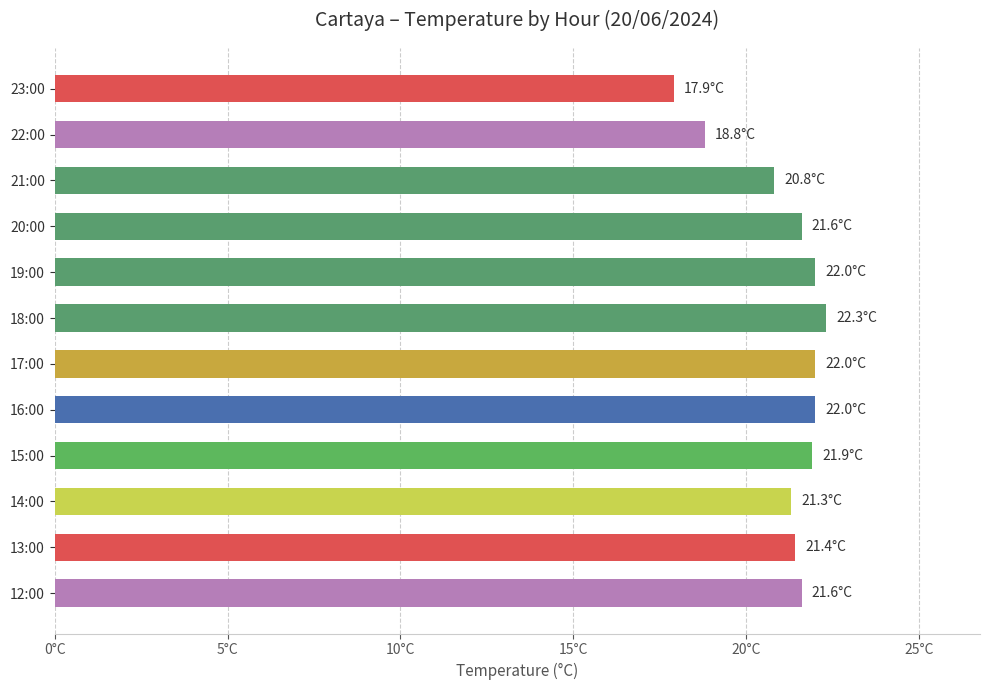

Are the bars horizontal?

Yes